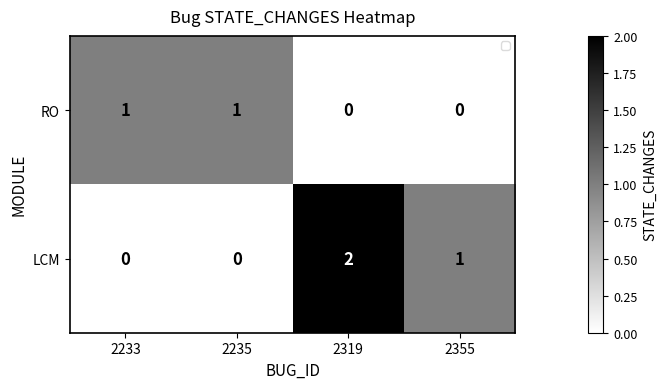

At which category is the sum across all series the highest?

2319